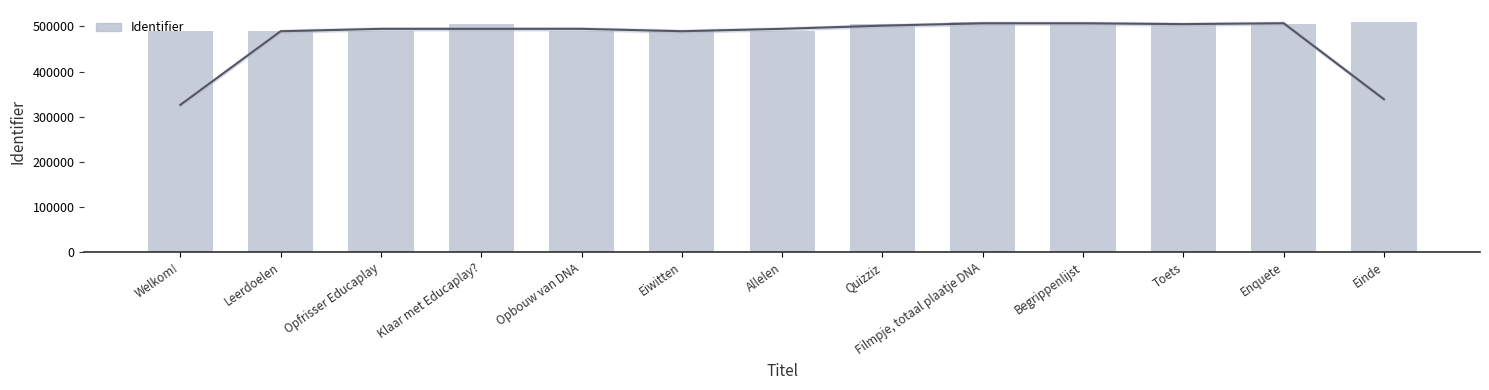

The value at Eiwitten is 650936. True or false?

False